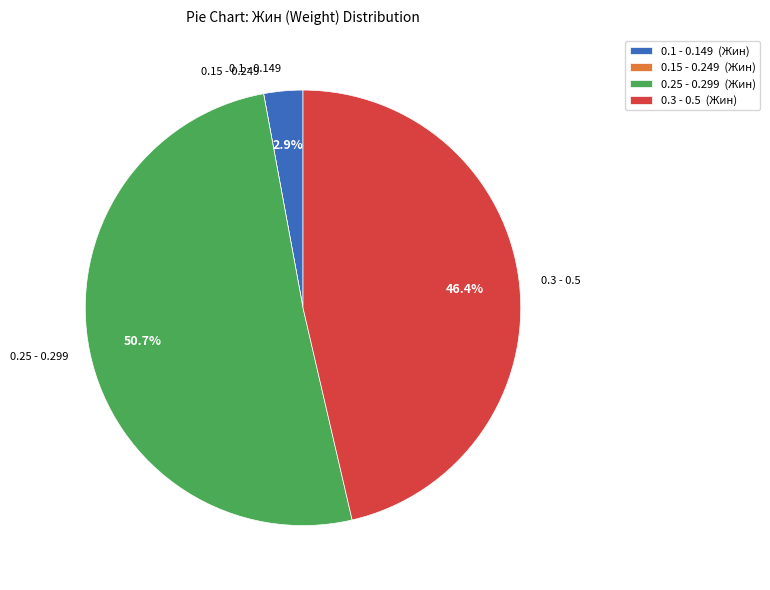

Does any single category account for the majority?

Yes